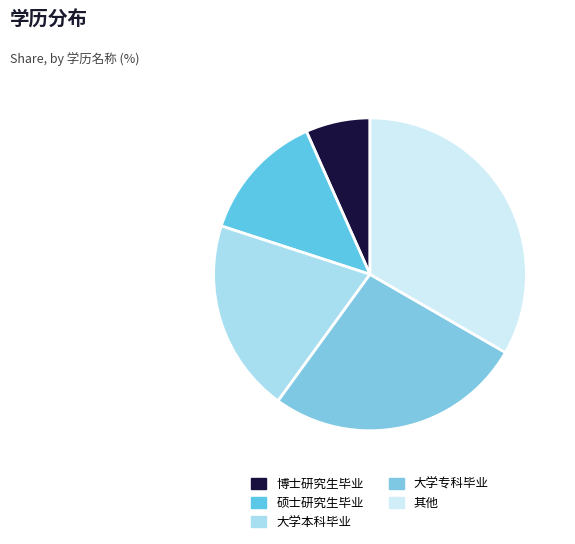

How many slices are in this pie chart?

5